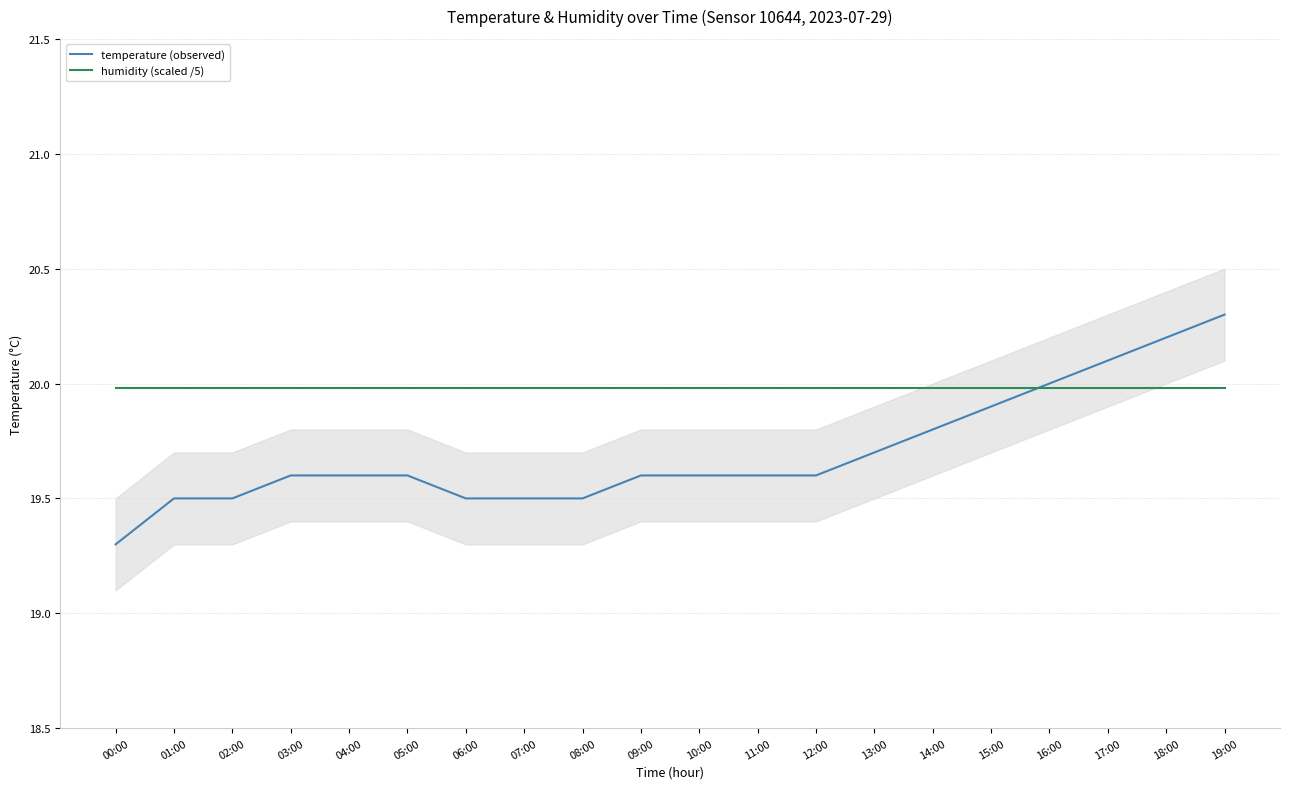

What is the difference between the second highest and second lowest values in the temperature (observed) series?

0.7